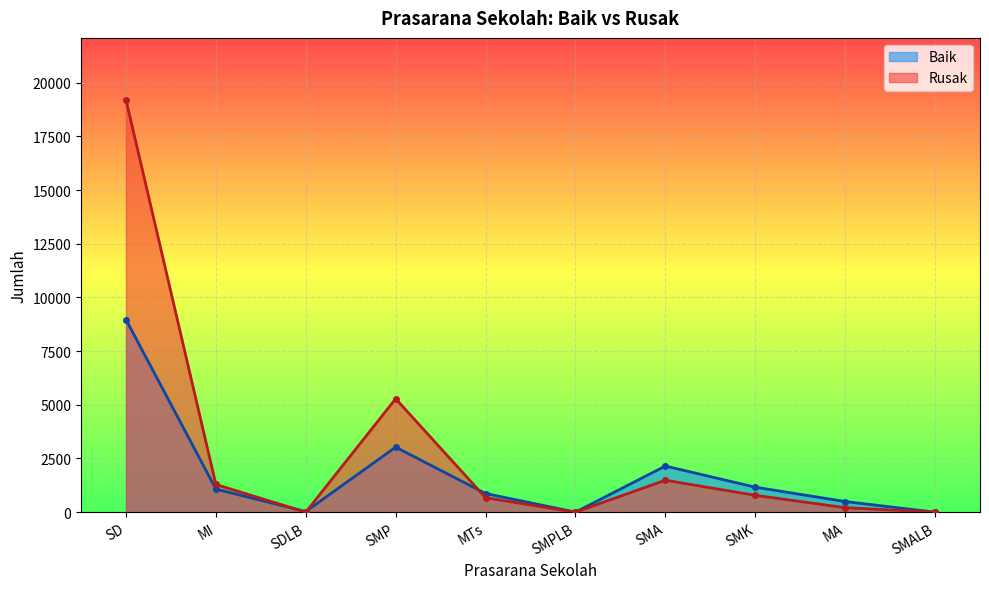

At which category is the sum across all series the highest?

SD